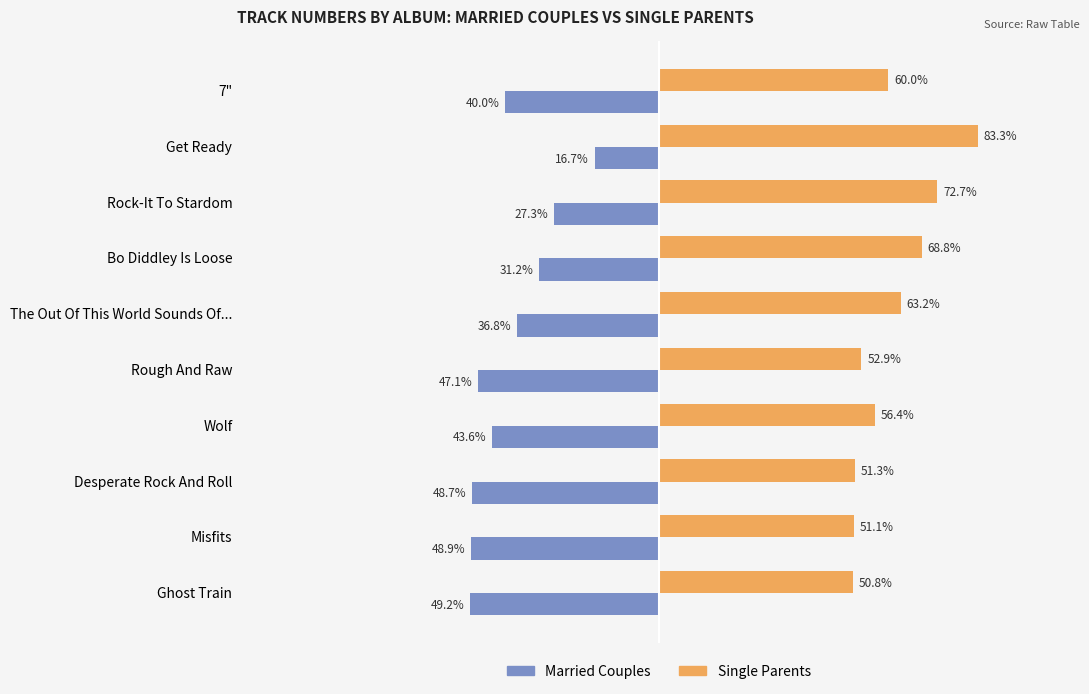

Is the value of Married Couples at Desperate Rock And Roll greater than the value of Single Parents at The Out Of This World Sounds Of...?

No